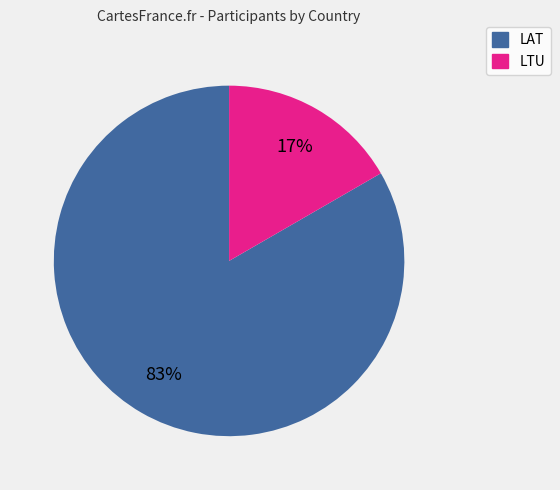

How many segments does this pie chart have?

2